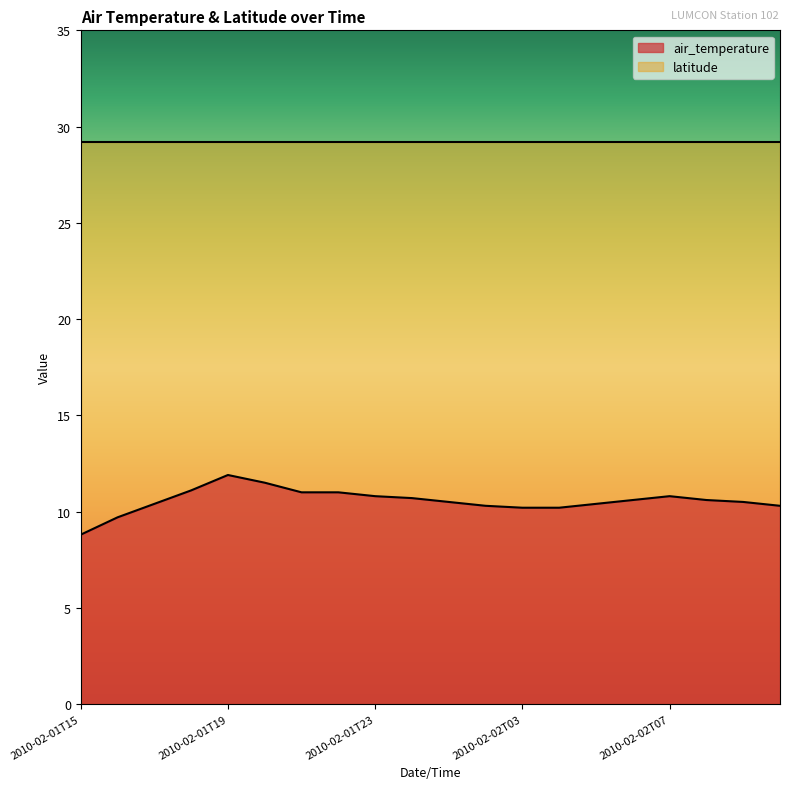

Approximately how many times larger is the value at 2010-02-01T16 compared to 2010-02-01T21?

0.9